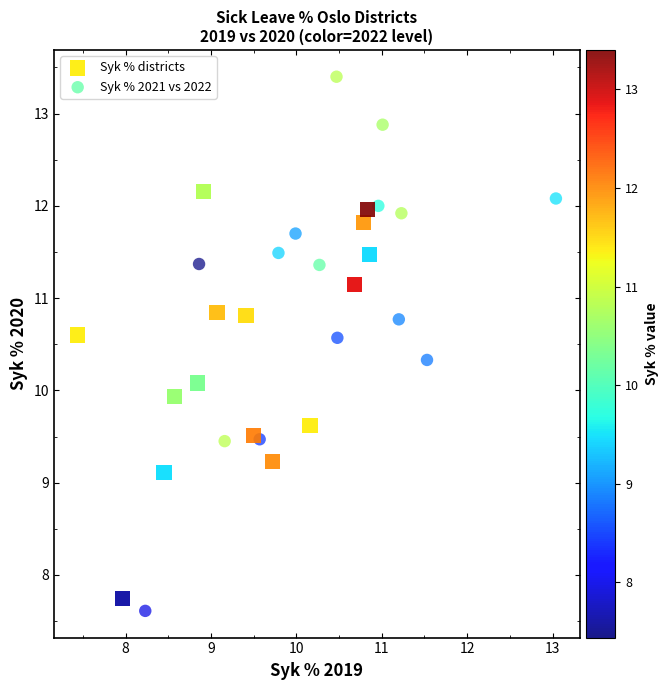

Which series has the widest spread of Y values?

Syk % 2021 vs 2022